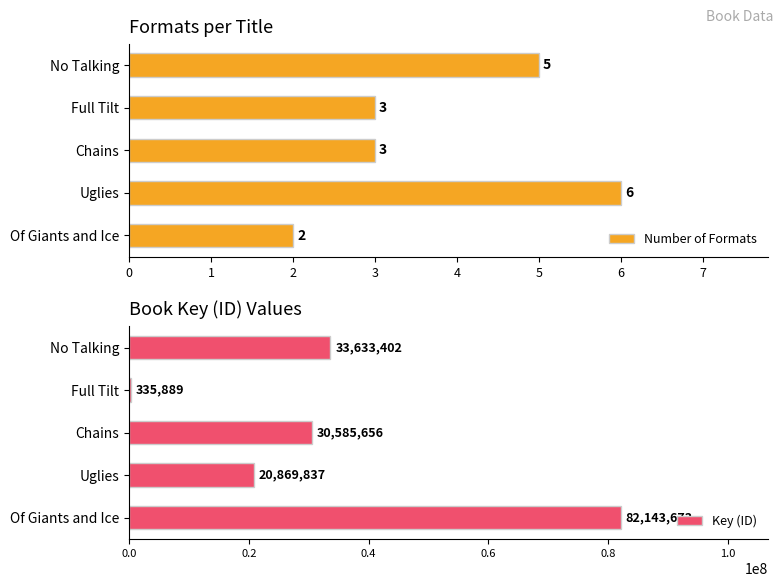

What is the difference between the second highest and minimum values in the Key (ID) series?

33297513